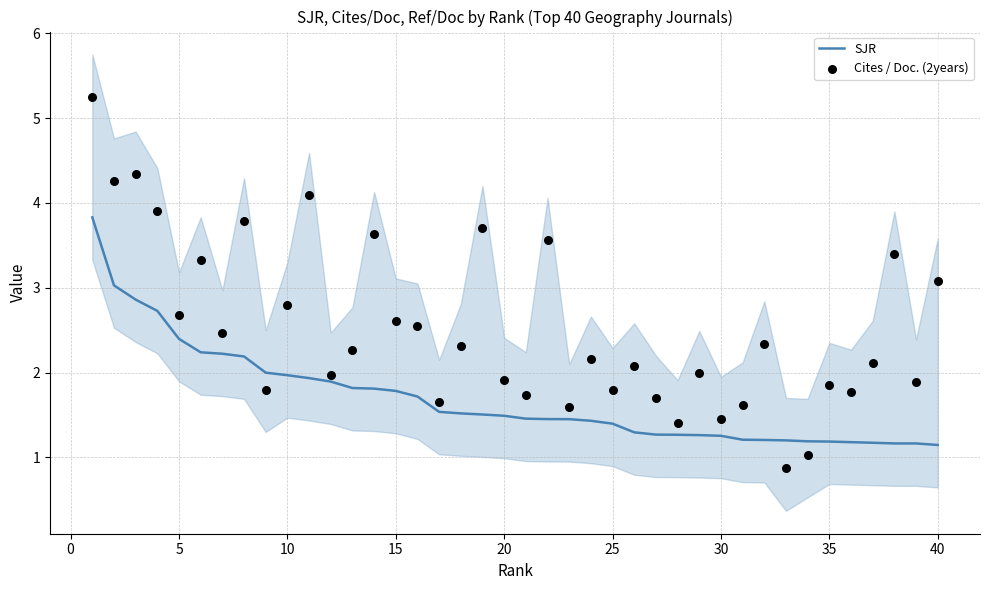

At how many categories does at least one series exceed 2?

23